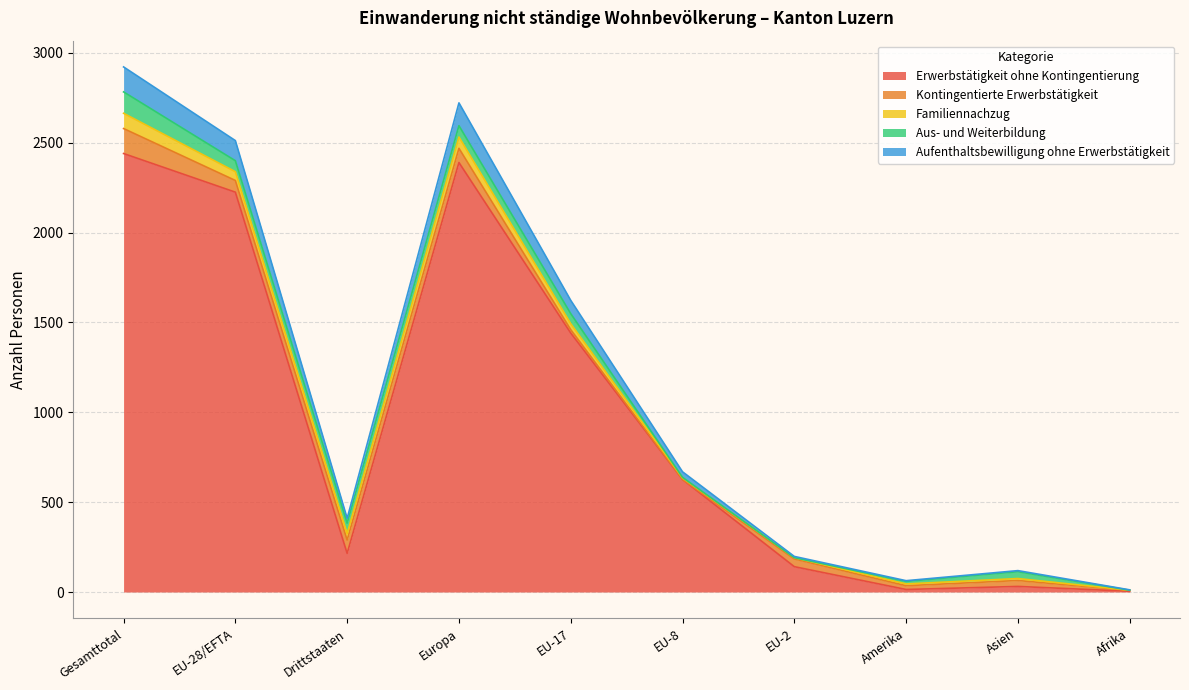

What is the difference between the Aufenthaltsbewilligung ohne Erwerbstätigkeit values at EU-2 and Drittstaaten?

20